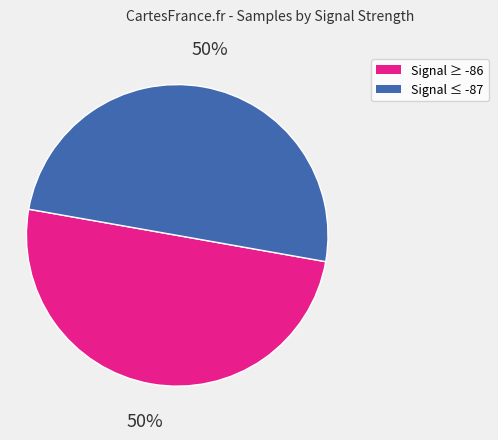

True or false: Signal ≥ -86 accounts for 50% of the total.

True